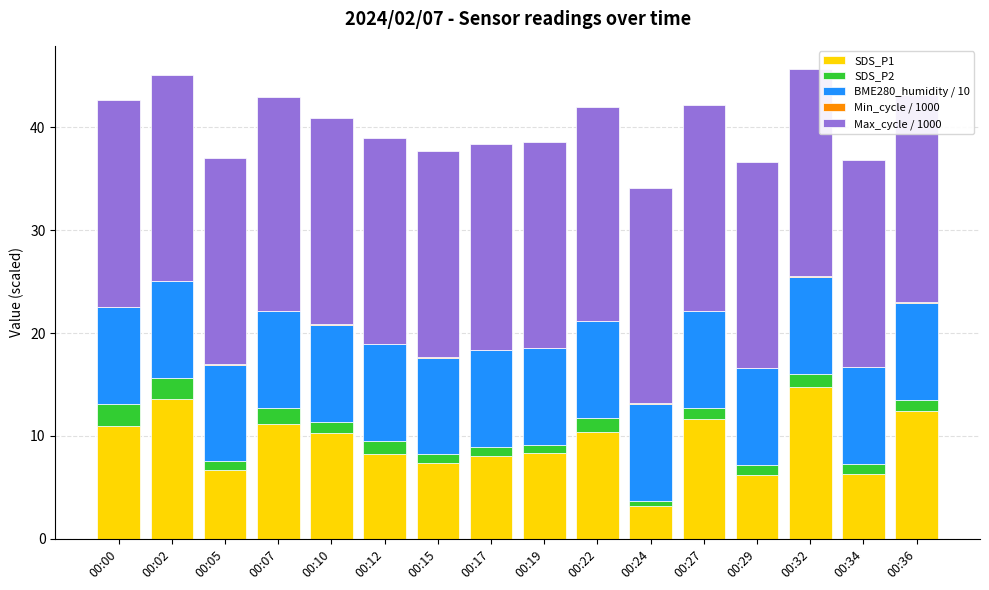

The SDS_P1 series shows 6.3 at 00:34. True or false?

True